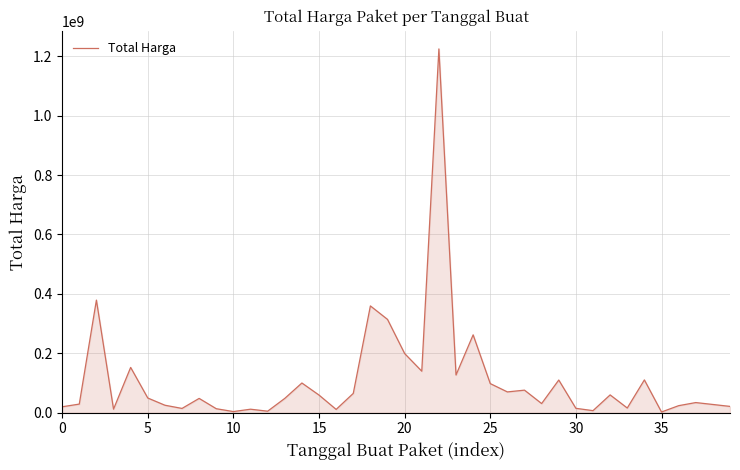

What is the maximum value shown in the chart?

1224682000